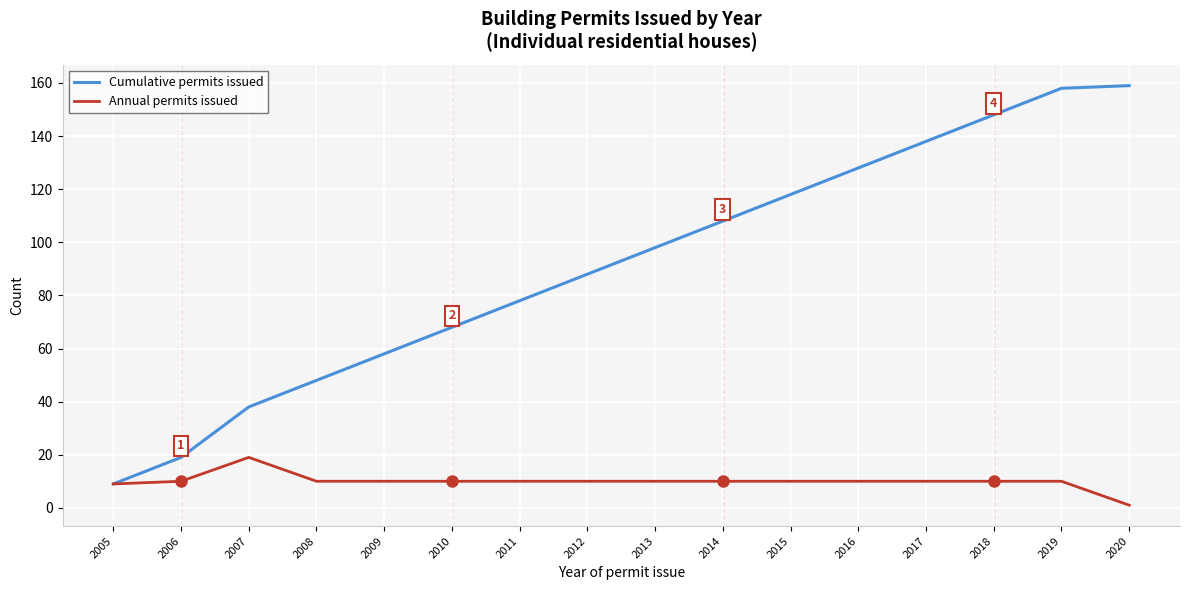

At how many categories does at least one series exceed 127?

5